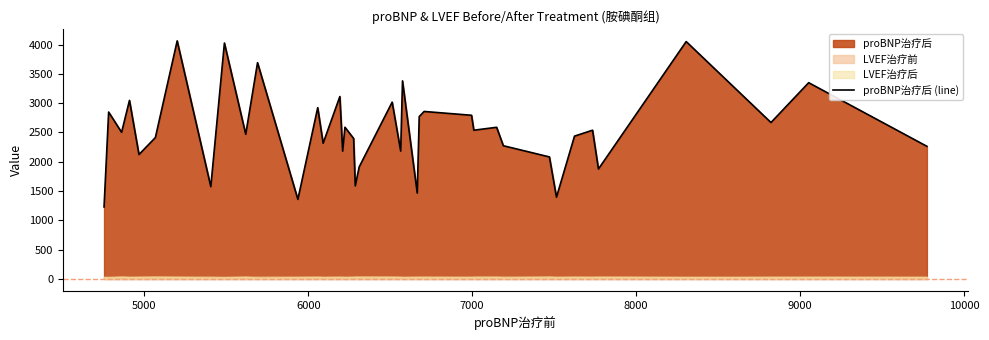

How many interior local valleys (lower than both neighbors) does the data have?

14